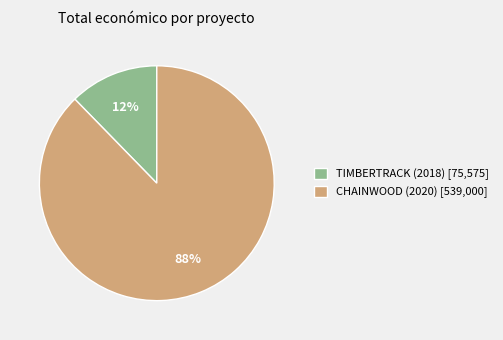

Is the sum of CHAINWOOD (2020) [539,000] and TIMBERTRACK (2018) [75,575] greater than half?

Yes